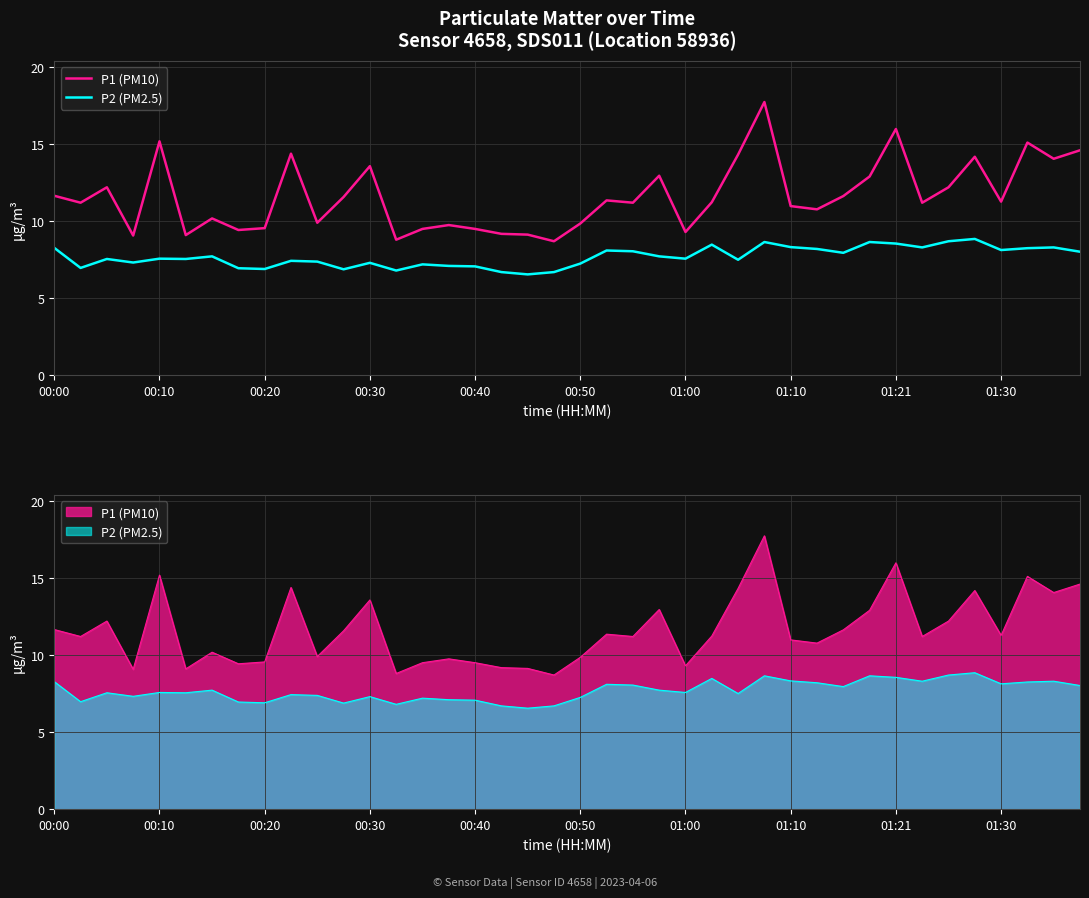

List the labels in order of P1 (PM10) value, largest first.

27, 32, 00:40, 37, 39, 01:30, 26, 35, 38, 12, 23, 31, 00:20, 34, 00:00, 30, 11, 21, 36, 25, 00:10, 22, 33, 28, 29, 01:00, 10, 20, 15, 01:21, 14, 16, 01:10, 24, 17, 18, 00:50, 00:30, 13, 19